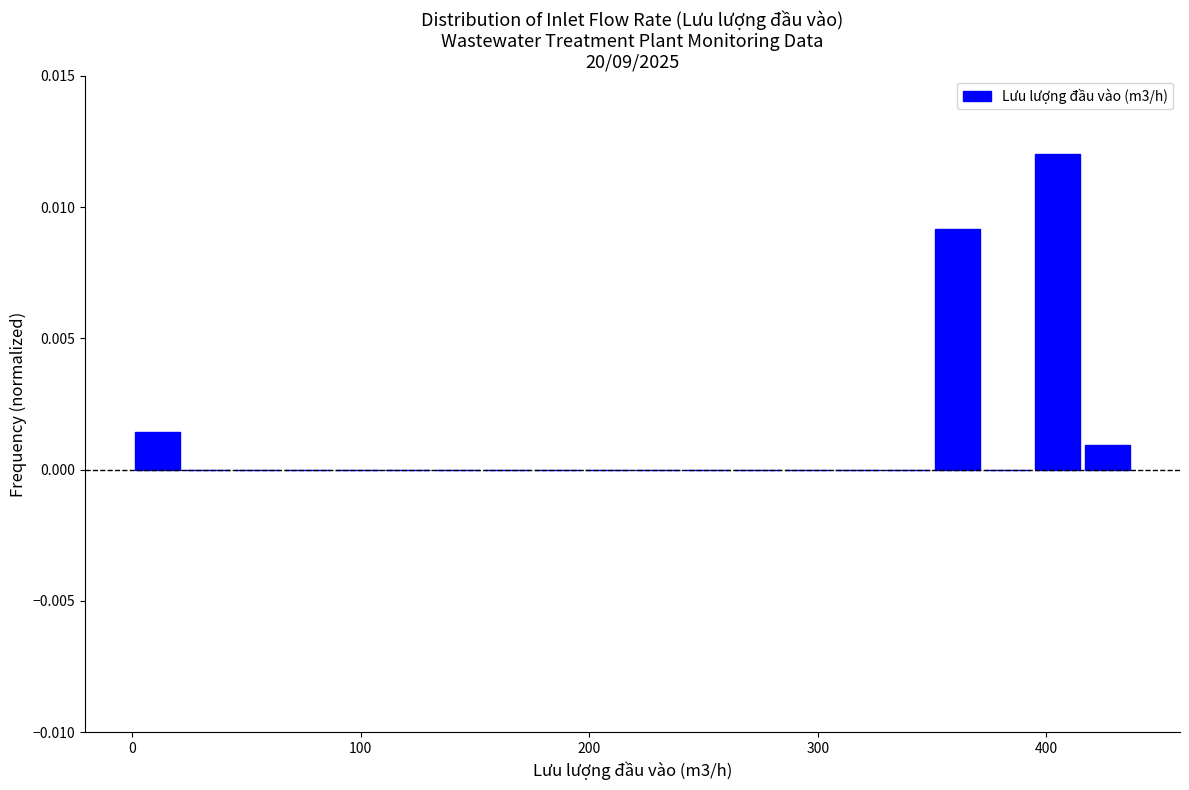

Read against the x-axis, roughly where is the centre of the tallest bar?

410